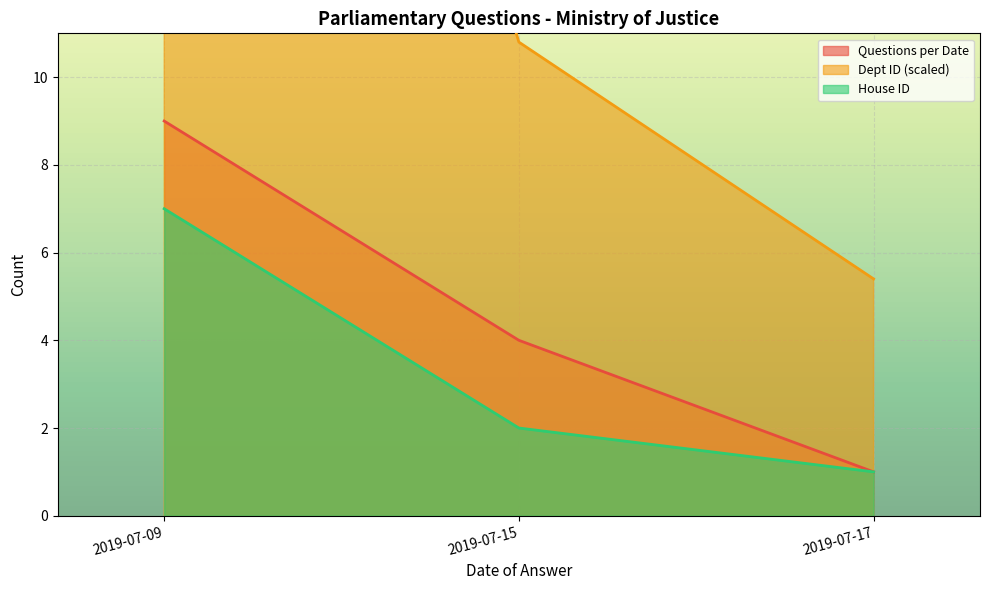

The Questions per Date series shows 0 at 2019-07-09. True or false?

False